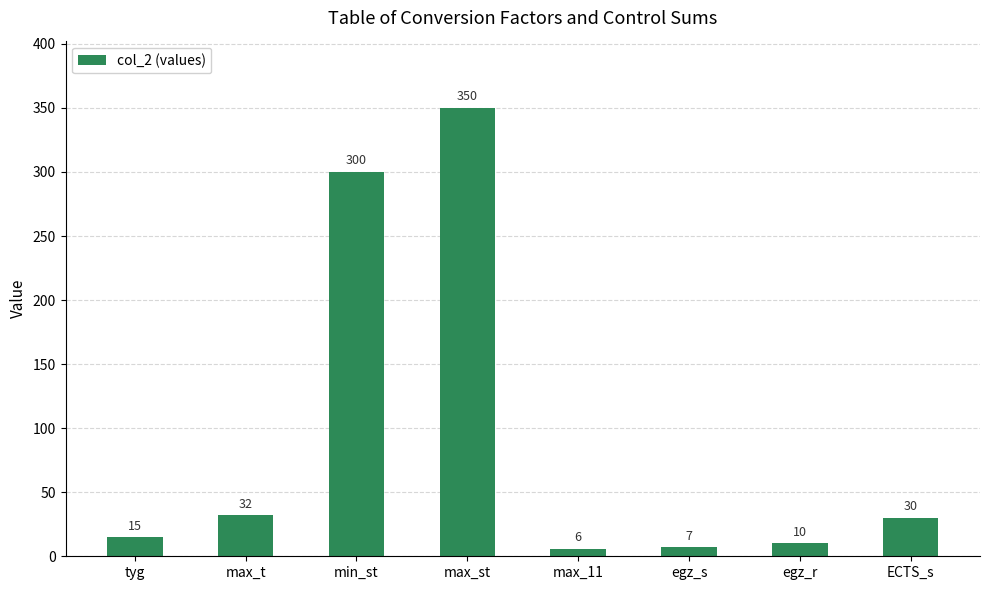

Is it true that the value at egz_s is 7?

True